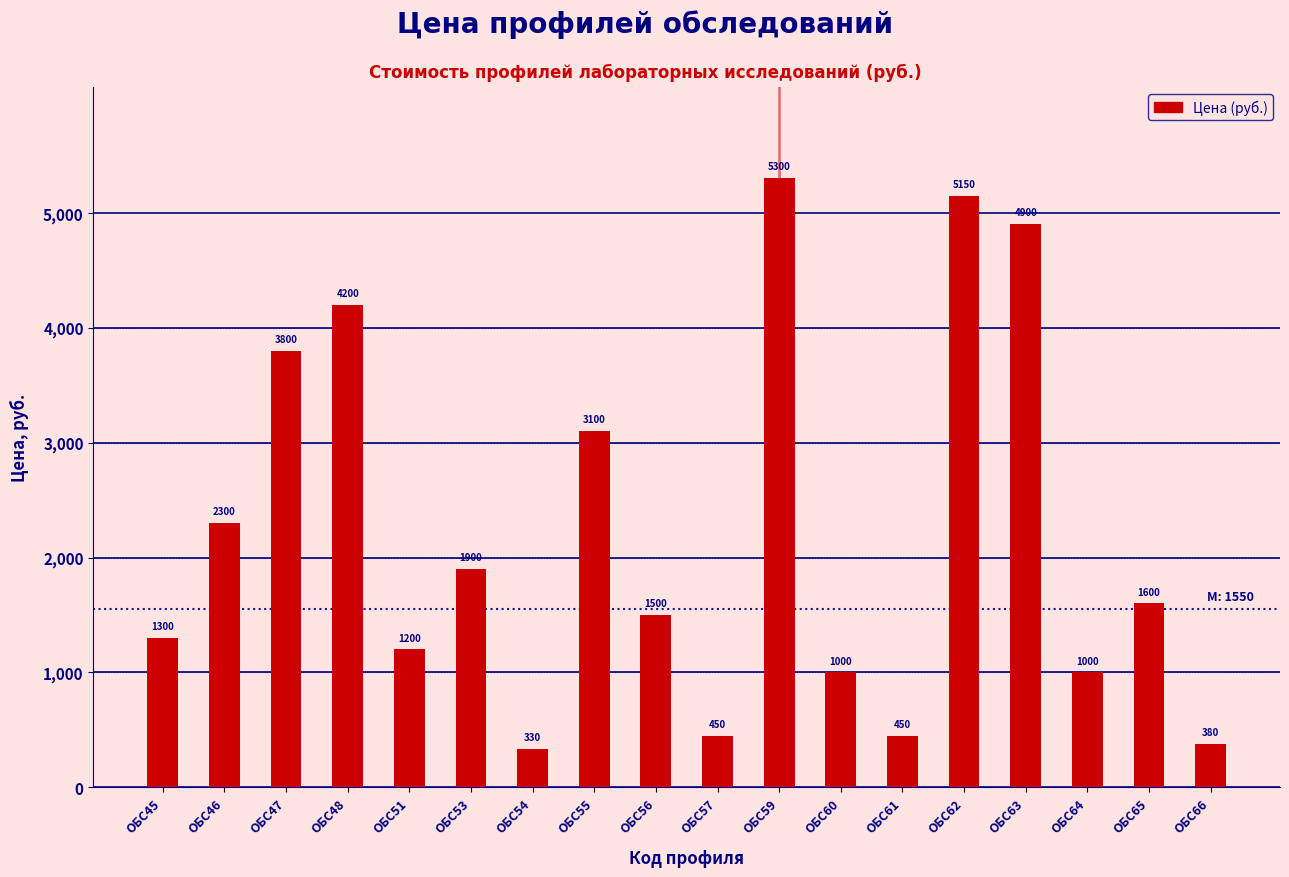

Does the chart contain any negative values?

No